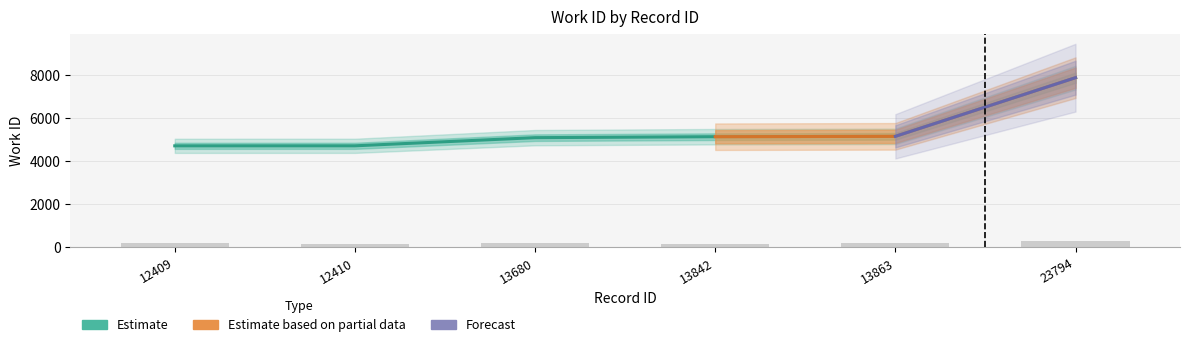

Which has a higher value, 12410 or 13842?

13842